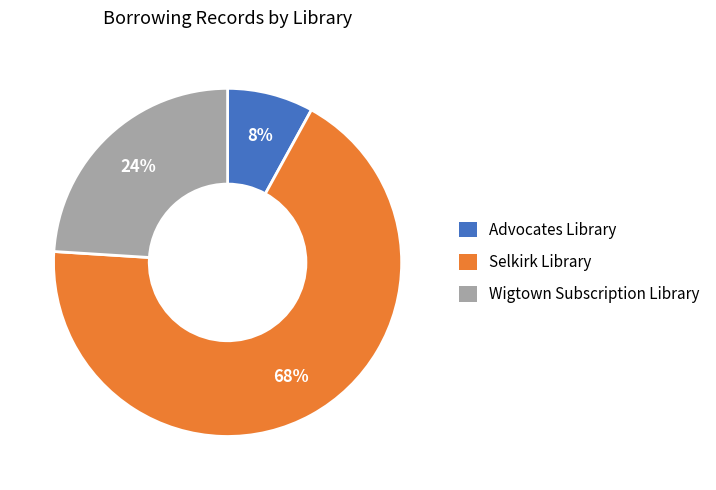

Between Selkirk Library and Advocates Library, which is larger?

Selkirk Library